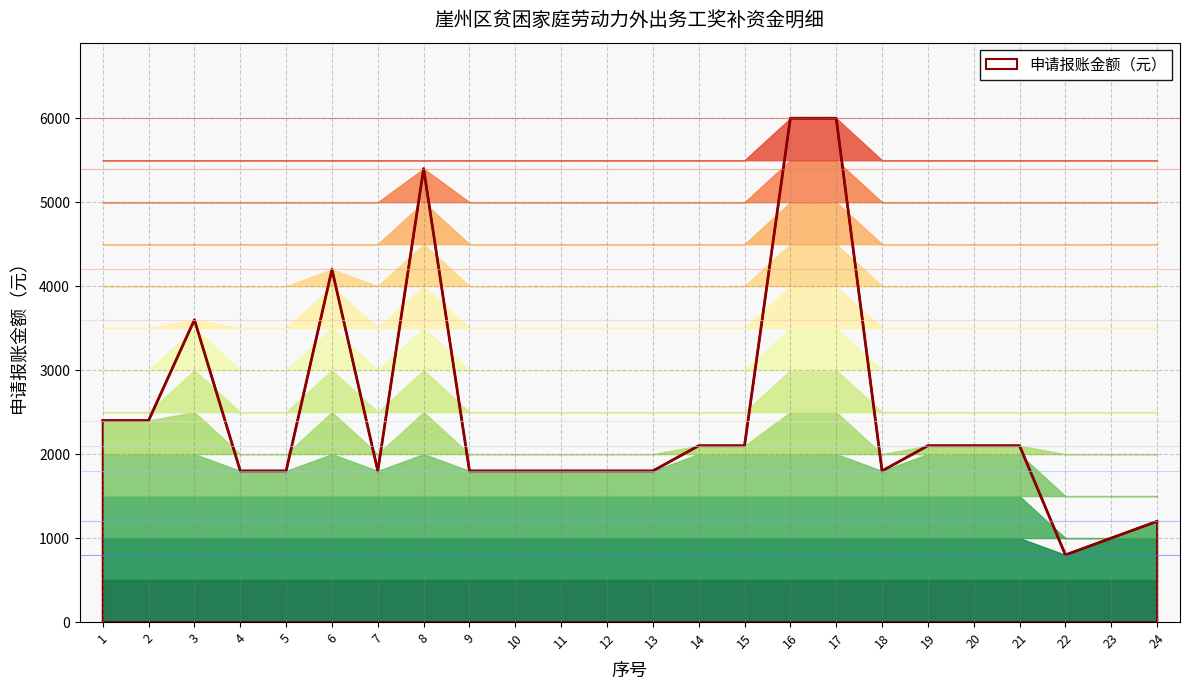

Rank the categories by value from highest to lowest.

16, 17, 8, 6, 3, 1, 2, 14, 15, 19, 20, 21, 4, 5, 7, 9, 10, 11, 12, 13, 18, 24, 23, 22